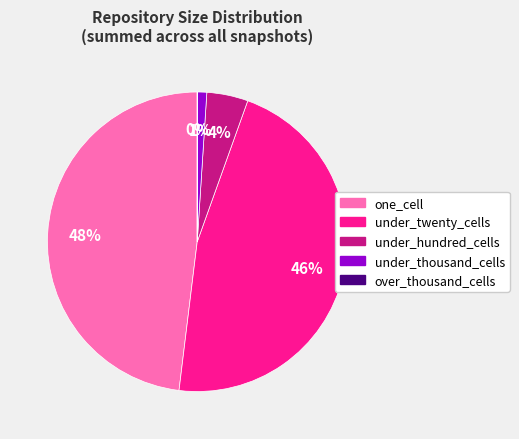

Does any single category account for the majority?

No